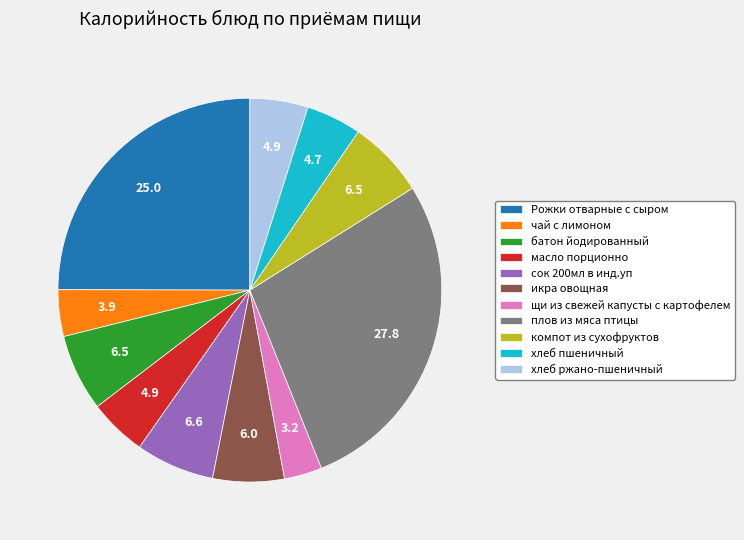

The икра овощная slice represents 1% of the pie. True or false?

False